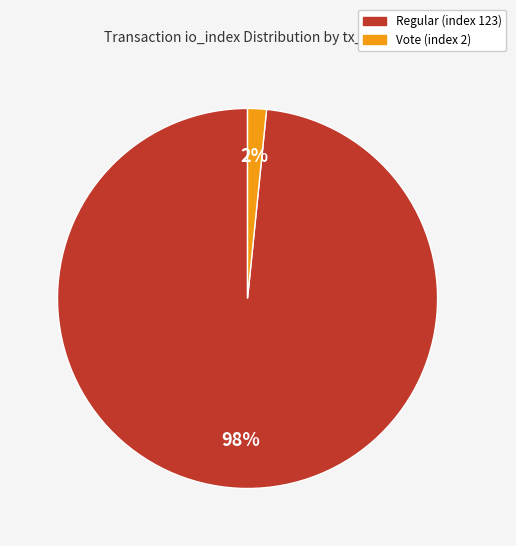

What is the majority slice?

Regular (index 123)